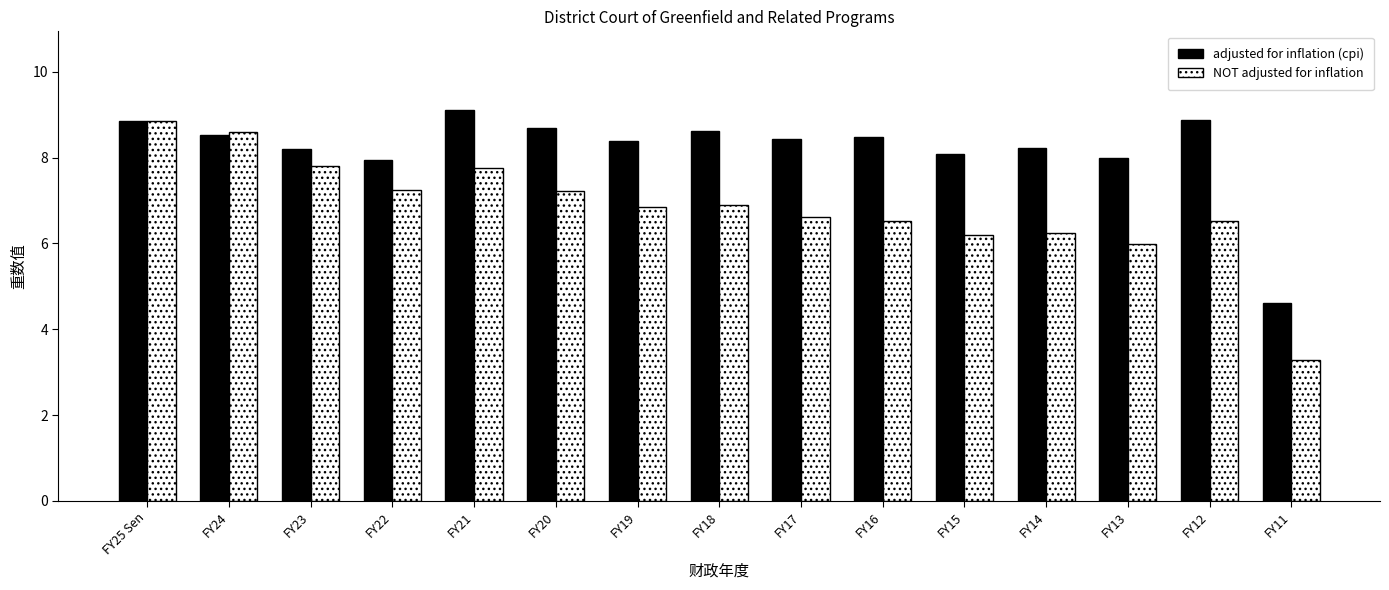

How many bars are there in each group?

2